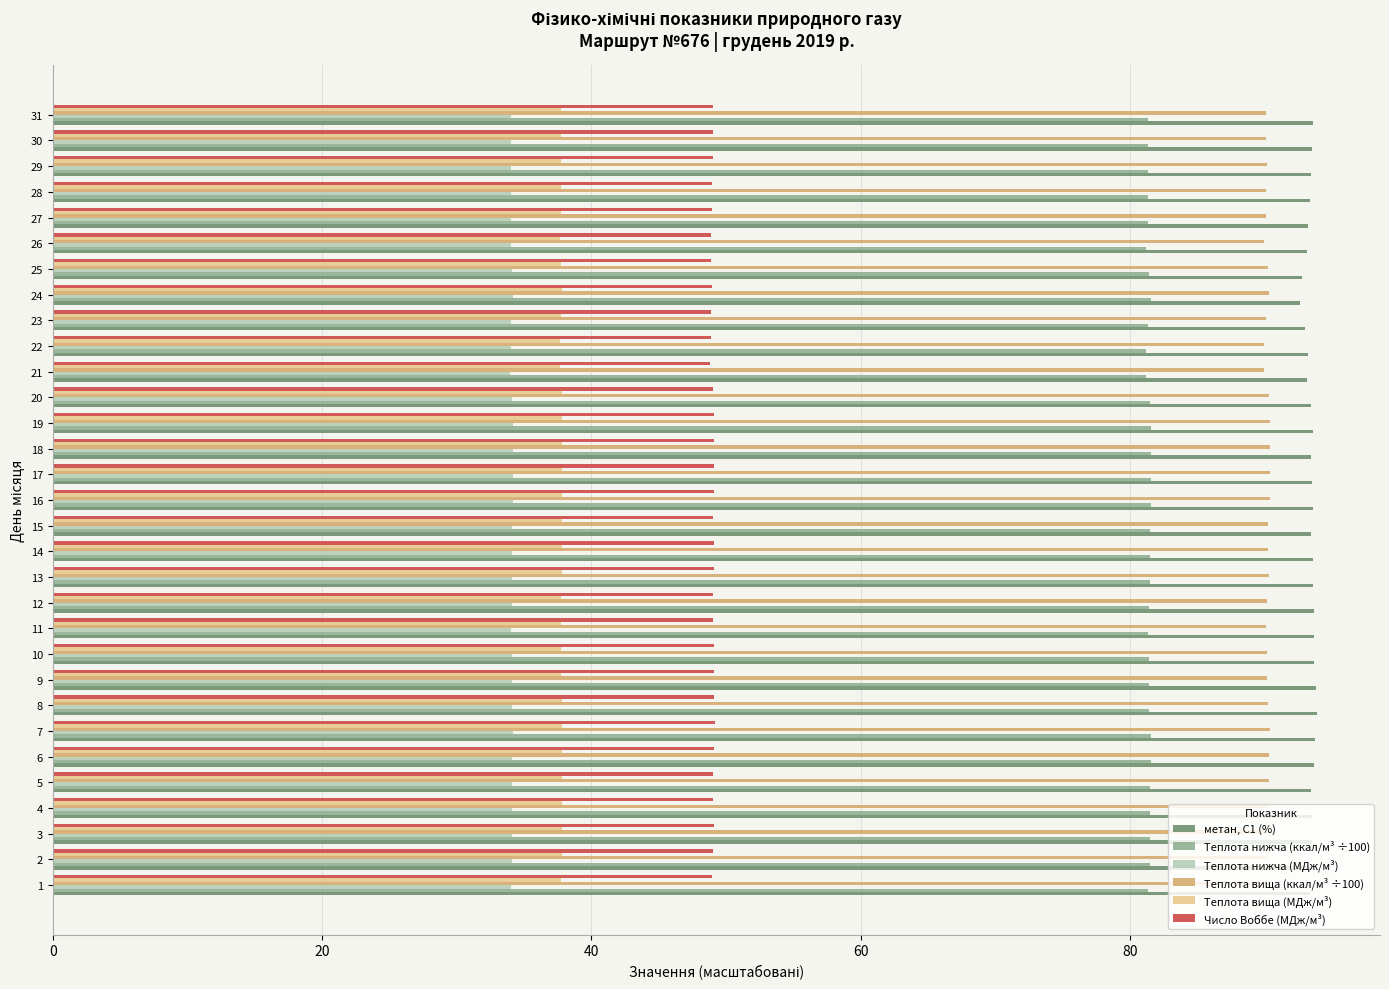

Count the number of categories in the chart.

31